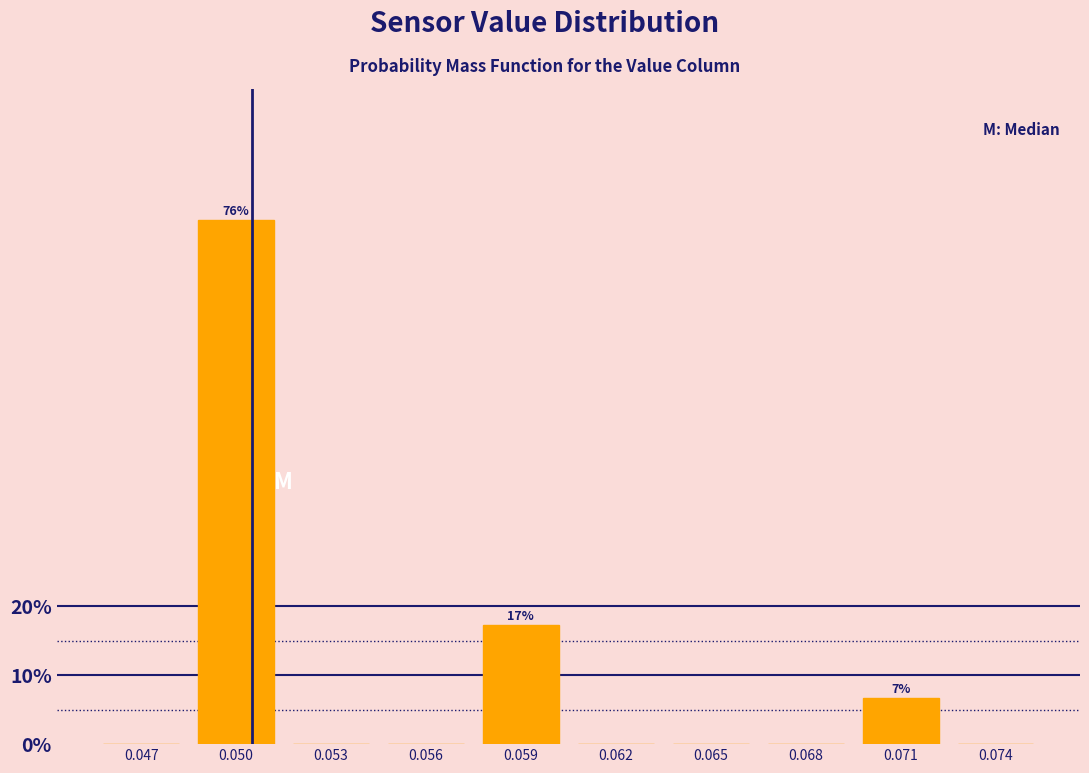

Reading left to right, transcribe all the data shown in this chart.

0.047=0.0	0.050=76.0	0.053=0.0	0.056=0.0	0.059=17.3	0.062=0.0	0.065=0.0	0.068=0.0	0.071=6.7	0.074=0.0